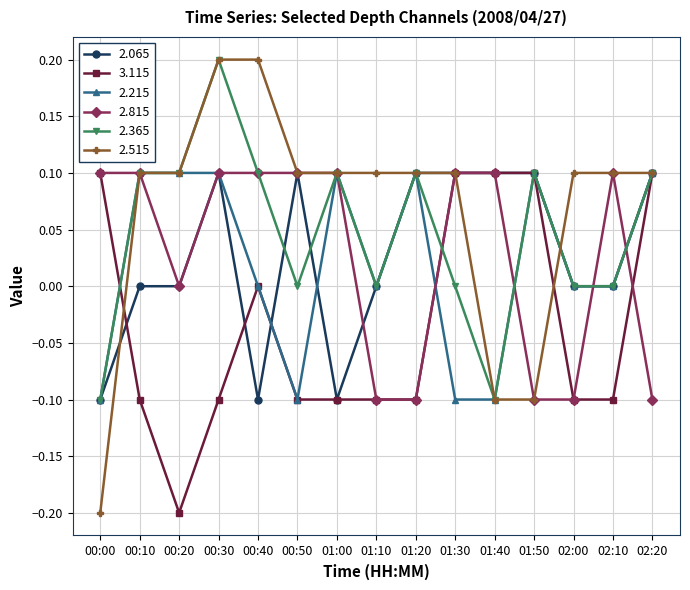

What is the smallest value displayed?

-0.2